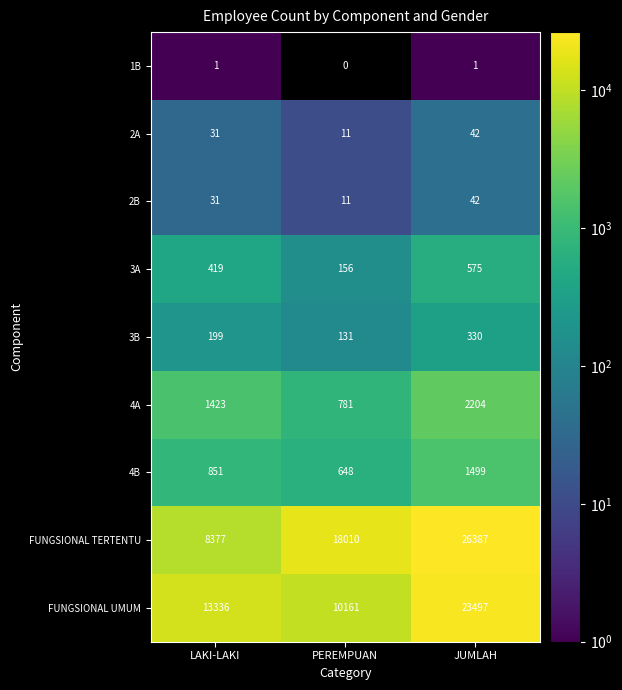

What is the spread (max minus min) of values at LAKI-LAKI?

13335